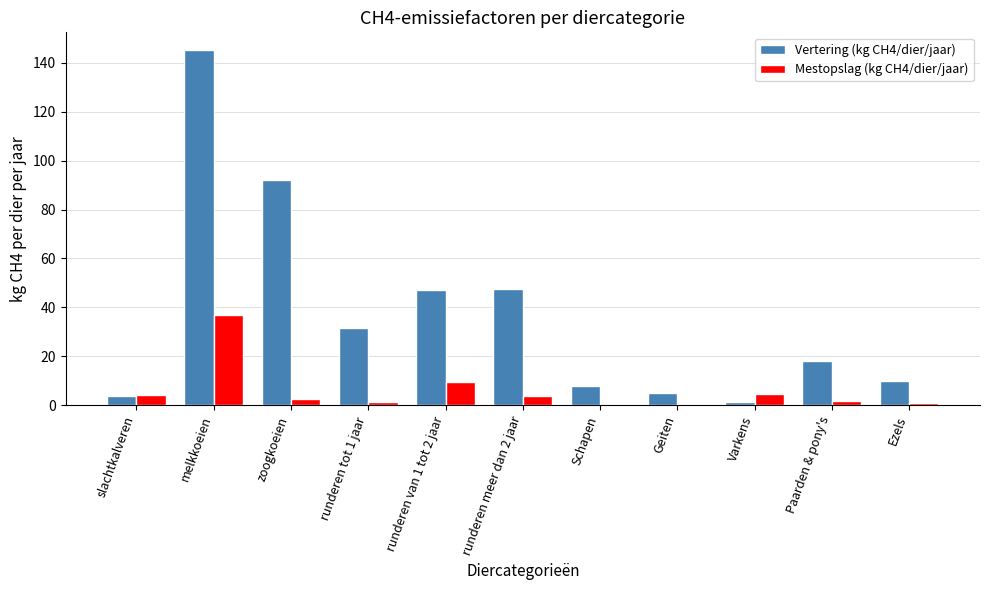

Is the value of Mestopslag (kg CH4/dier/jaar) at runderen tot 1 jaar greater than the value of Vertering (kg CH4/dier/jaar) at melkkoeien?

No